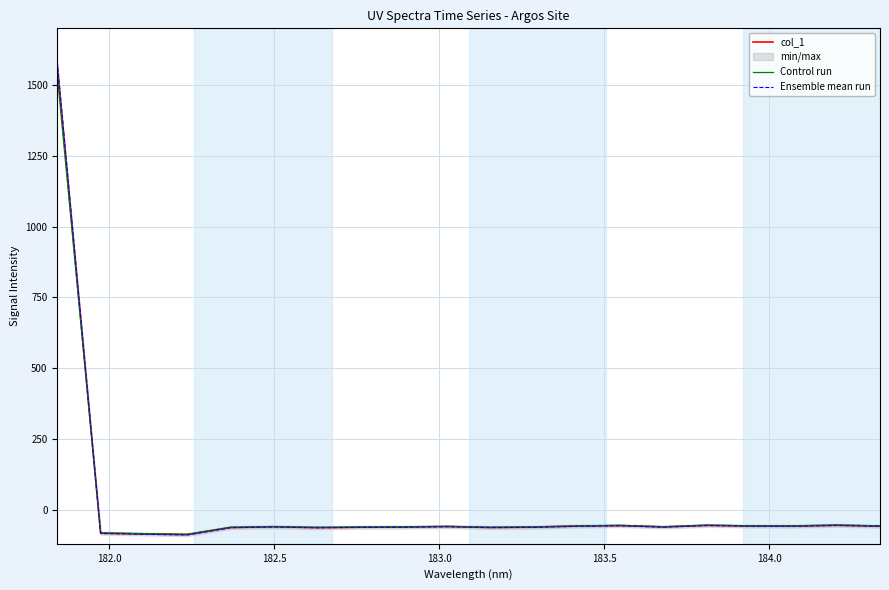

What is the minimum value shown in the chart?

-88.6